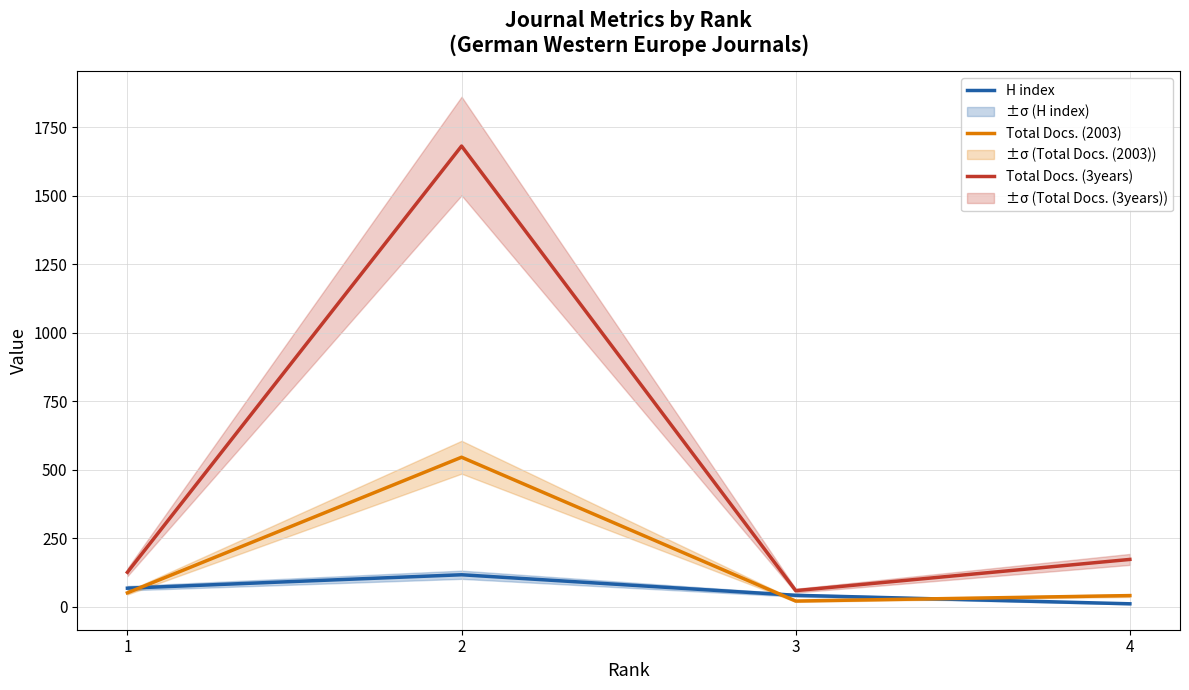

What is the lowest value of the Total Docs. (2003) series?

20